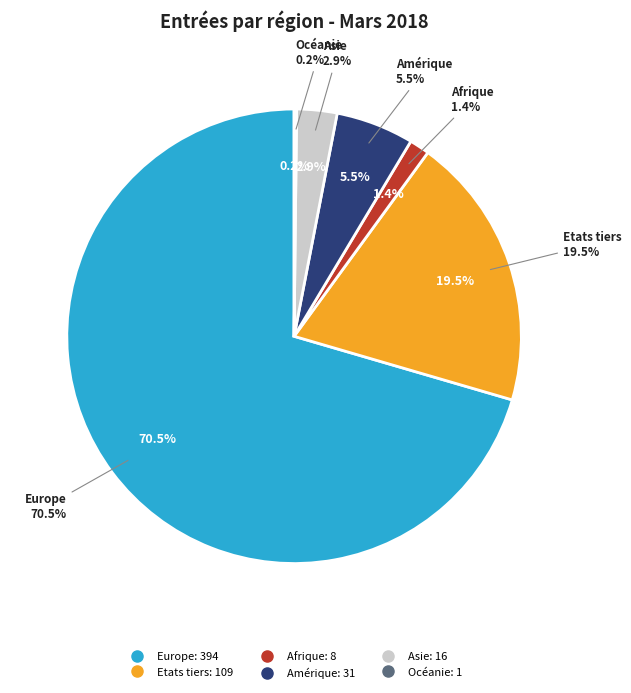

Which slice is the smallest?

Océanie